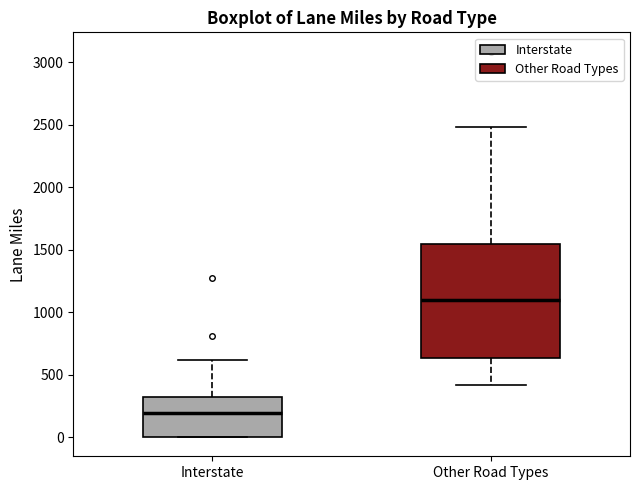

Where is the upper edge of the box for Interstate on the y-axis? The values are not printed on the chart, so give them approximately, as read against the axis.

300